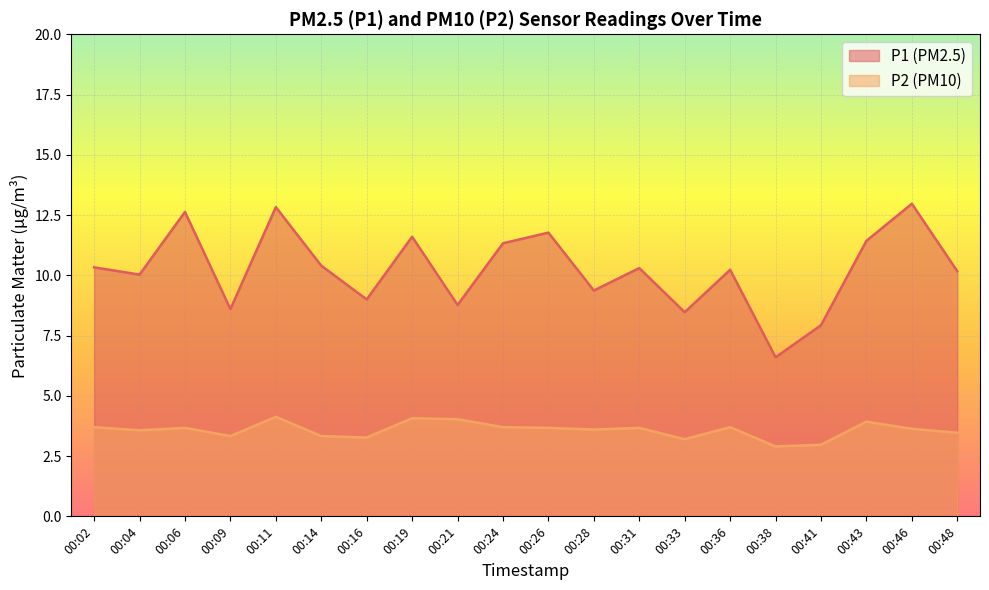

The P2 series shows 1.6 at 00:11. True or false?

False